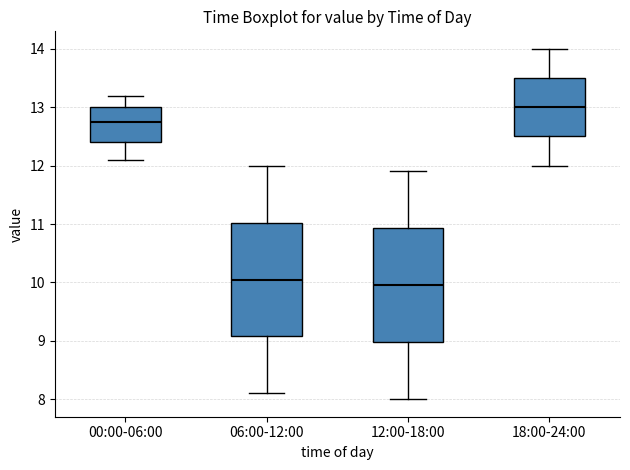

Where is the upper edge of the box for 06:00-12:00 on the y-axis? The values are not printed on the chart, so give them approximately, as read against the axis.

11.0